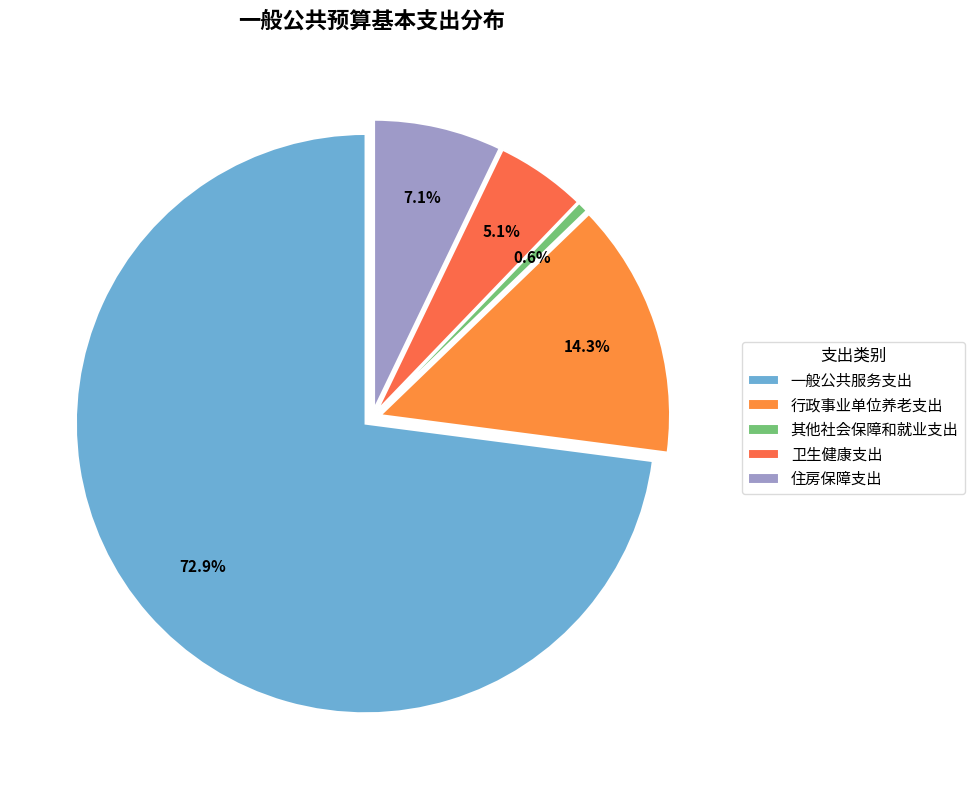

True or false: 一般公共服务支出 accounts for 81% of the total.

False